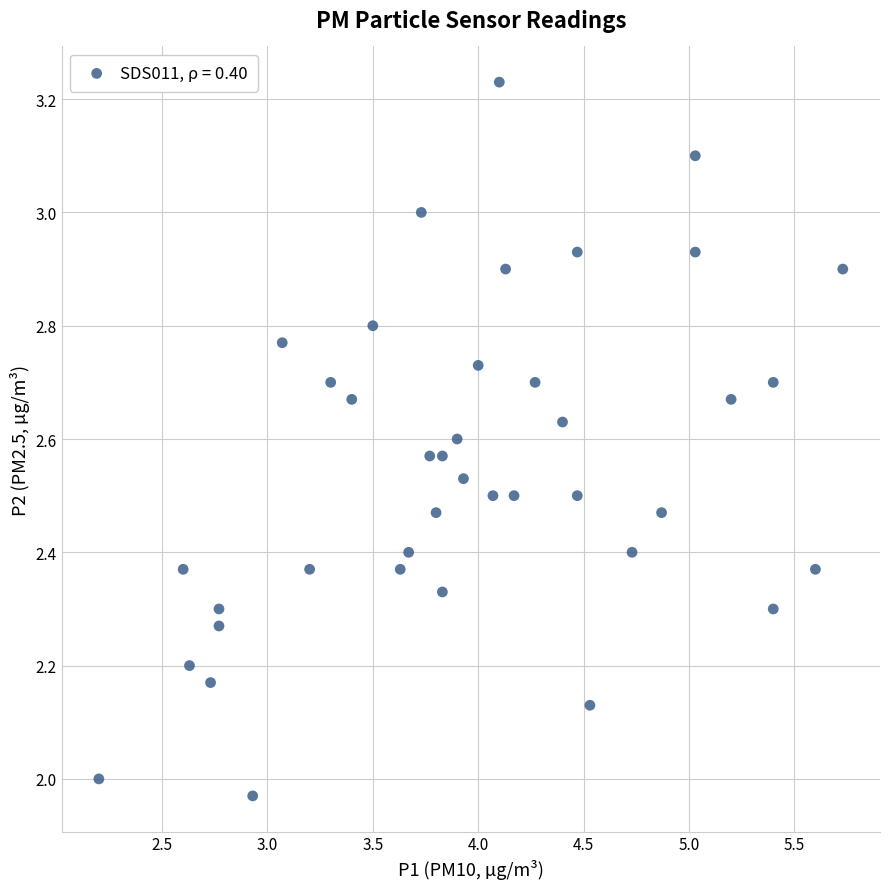

What is the range of X values (max minus min)?

3.5